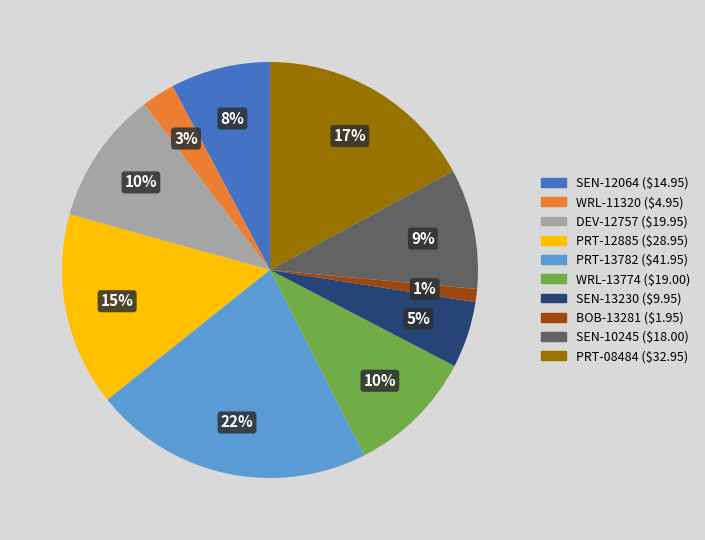

How many segments does this pie chart have?

10